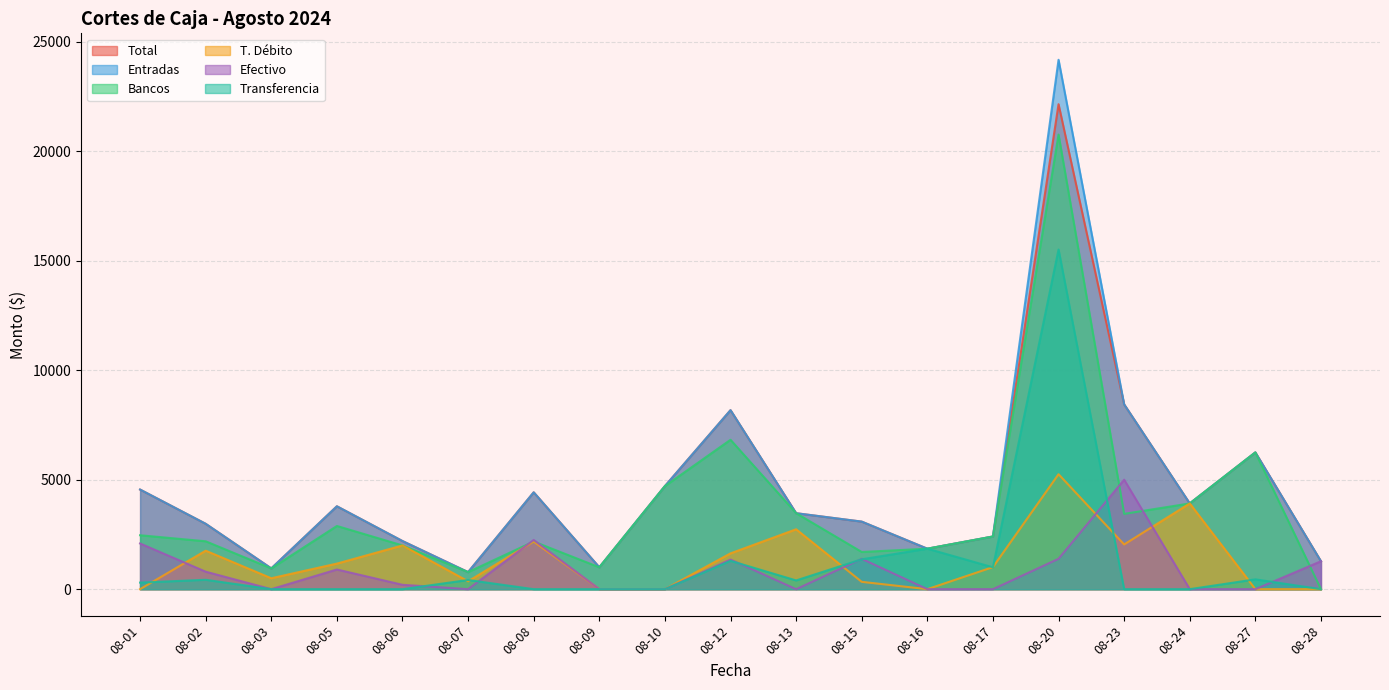

Reading left to right, list all the values displayed in this chart.

Total: 08-01=4550.0	08-02=2986.2	08-03=948.0	08-05=3786.0	08-06=2198.0	08-07=779.1	08-08=4424.0	08-09=999.0	08-10=4707.9	08-12=8176.9	08-13=3470.0	08-15=3085.6	08-16=1849.0	08-17=2406.0	08-20=22152.9	08-23=8440.0	08-24=3916.0	08-27=6247.0	08-28=1275.0
Entradas: 08-01=4550.0	08-02=2986.2	08-03=948.0	08-05=3786.0	08-06=2198.0	08-07=779.1	08-08=4424.0	08-09=999.0	08-10=4707.9	08-12=8176.9	08-13=3470.0	08-15=3085.6	08-16=1849.0	08-17=2406.0	08-20=24179.9	08-23=8440.0	08-24=3916.0	08-27=6247.0	08-28=1275.0
Bancos: 08-01=2463.0	08-02=2187.2	08-03=948.0	08-05=2887.0	08-06=1998.0	08-07=779.1	08-08=2176.0	08-09=999.0	08-10=4707.9	08-12=6823.9	08-13=3470.0	08-15=1699.0	08-16=1849.0	08-17=2406.0	08-20=20764.9	08-23=3440.0	08-24=3916.0	08-27=6247.0	08-28=0.0
T. Débito: 08-01=0.0	08-02=1758.2	08-03=499.0	08-05=1168.0	08-06=1998.0	08-07=359.1	08-08=2176.0	08-09=0.0	08-10=0.0	08-12=1636.0	08-13=2736.0	08-15=335.0	08-16=0.0	08-17=1008.0	08-20=5251.1	08-23=2043.0	08-24=3916.0	08-27=0.0	08-28=0.0
Efectivo: 08-01=2087.0	08-02=799.0	08-03=0.0	08-05=899.0	08-06=200.0	08-07=0.0	08-08=2248.0	08-09=0.0	08-10=0.0	08-12=1353.0	08-13=0.0	08-15=1386.6	08-16=0.0	08-17=0.0	08-20=1388.0	08-23=5000.0	08-24=0.0	08-27=0.0	08-28=1275.0
Transferencia: 08-01=300.0	08-02=429.0	08-03=0.0	08-05=0.0	08-06=0.0	08-07=420.0	08-08=0.0	08-09=0.0	08-10=0.0	08-12=1294.0	08-13=399.0	08-15=1364.0	08-16=1849.0	08-17=999.0	08-20=15513.8	08-23=0.0	08-24=0.0	08-27=449.0	08-28=0.0